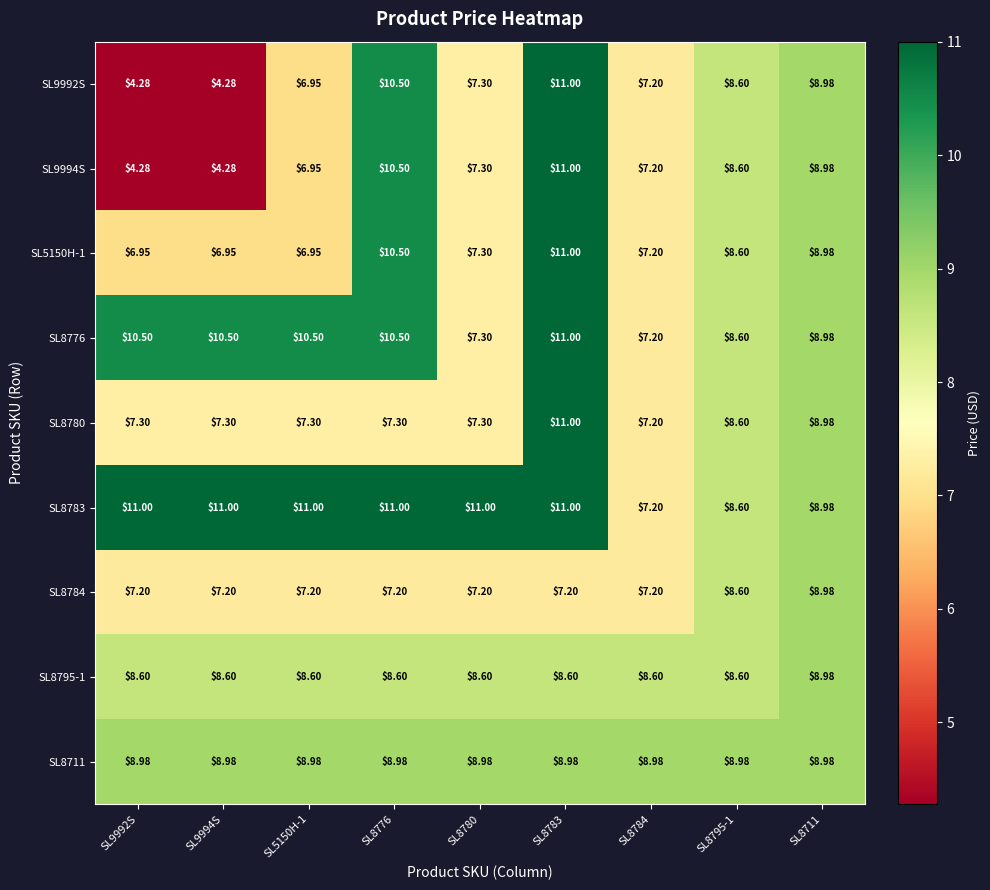

Is the value of SL8784 at SL8784 greater than the value of SL9992S at SL5150H-1?

Yes